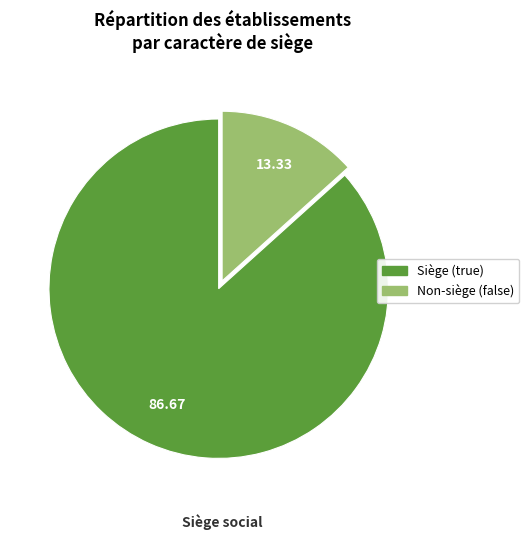

Does any single category account for the majority?

Yes